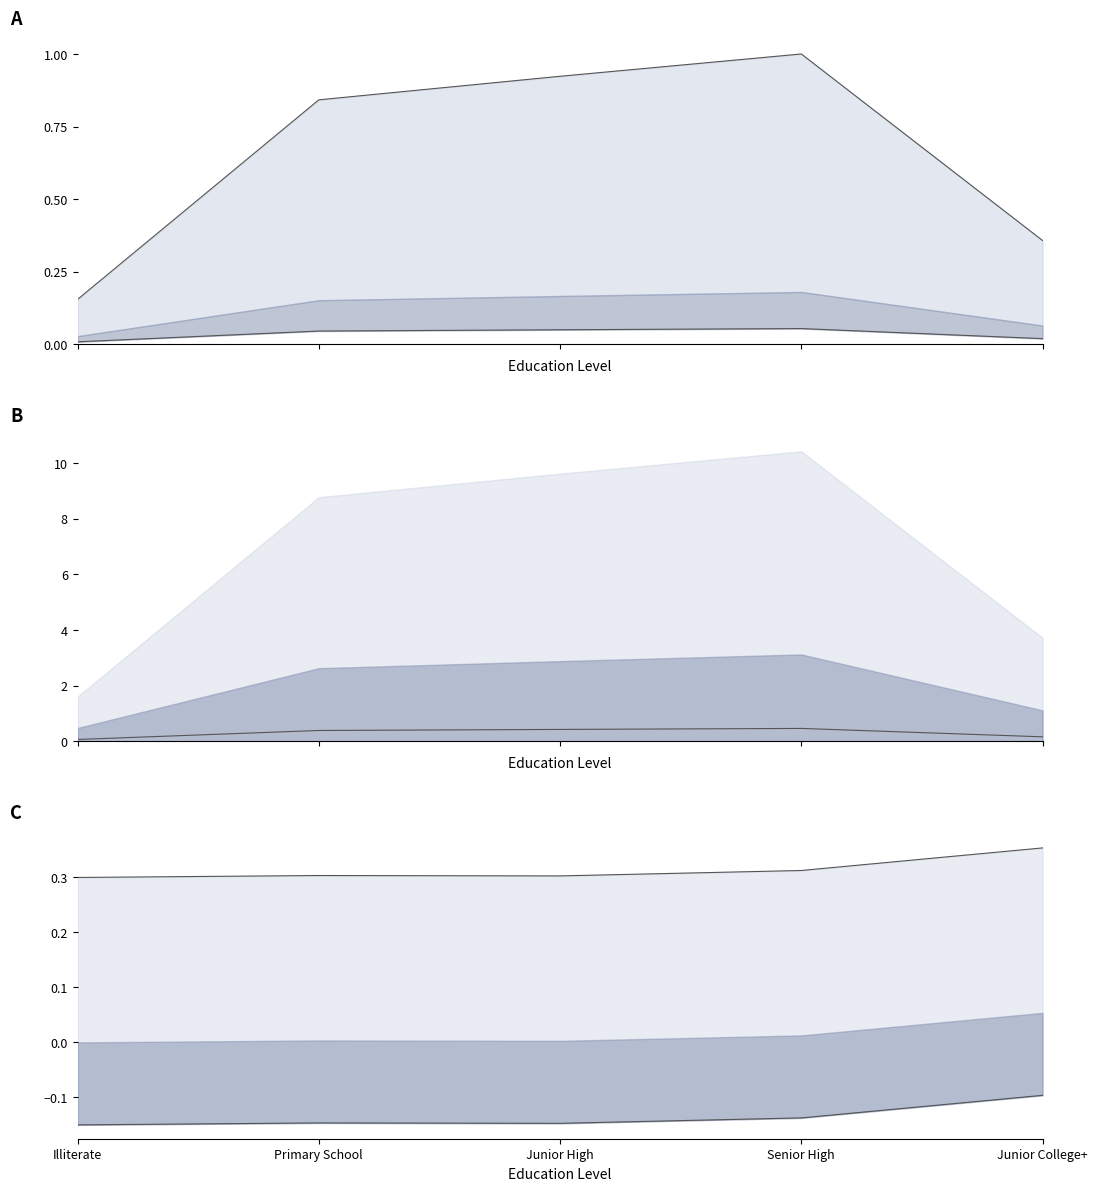

What is the difference between the maximum and second lowest values?

0.6